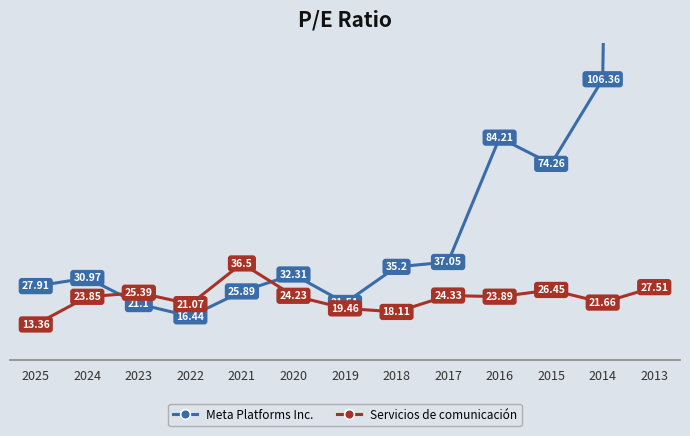

True or false: Servicios de comunicación has more than 1 interior local peaks.

True